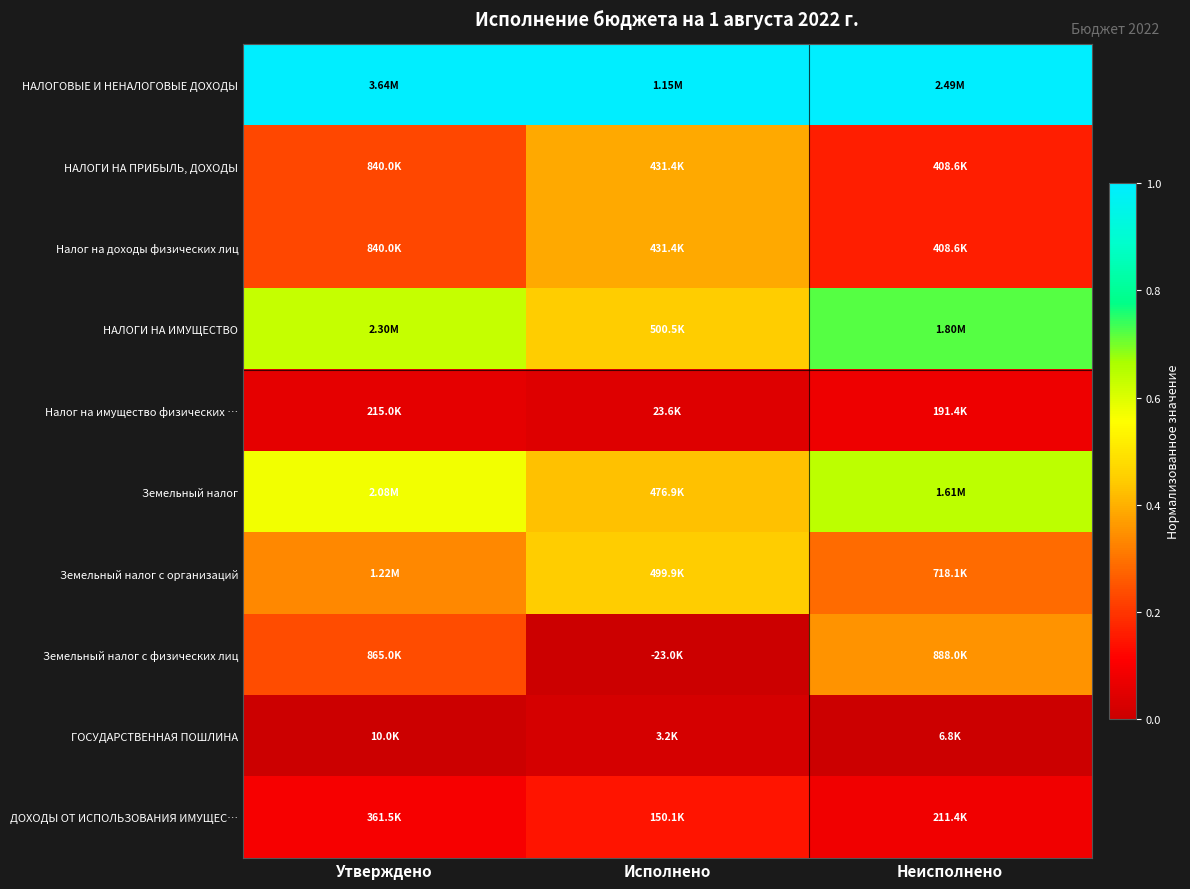

At which category does the chart reach its peak across all series?

Утверждено